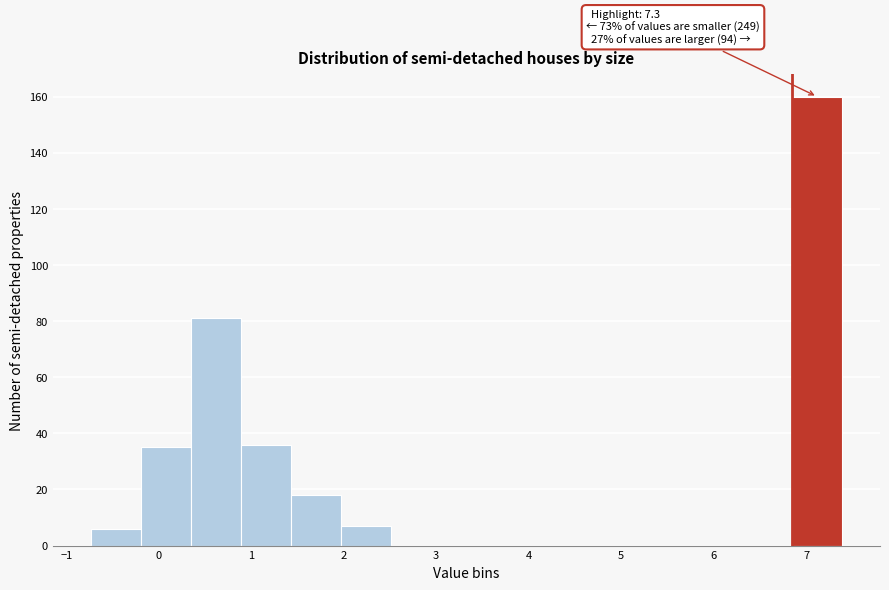

Which range on the x-axis has the tallest bar?

6.8 to 7.4